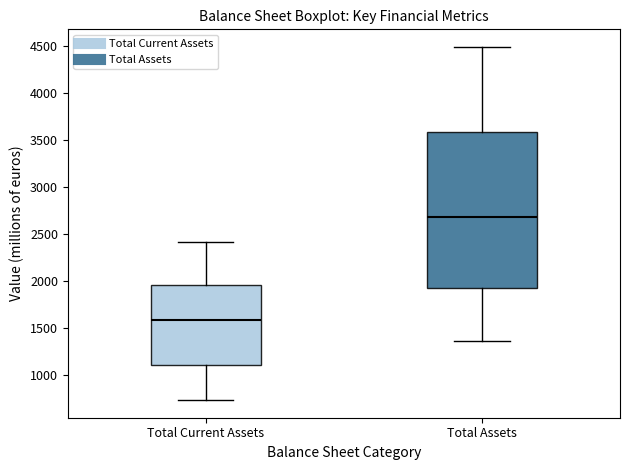

Which box's median line is the highest?

Total Assets